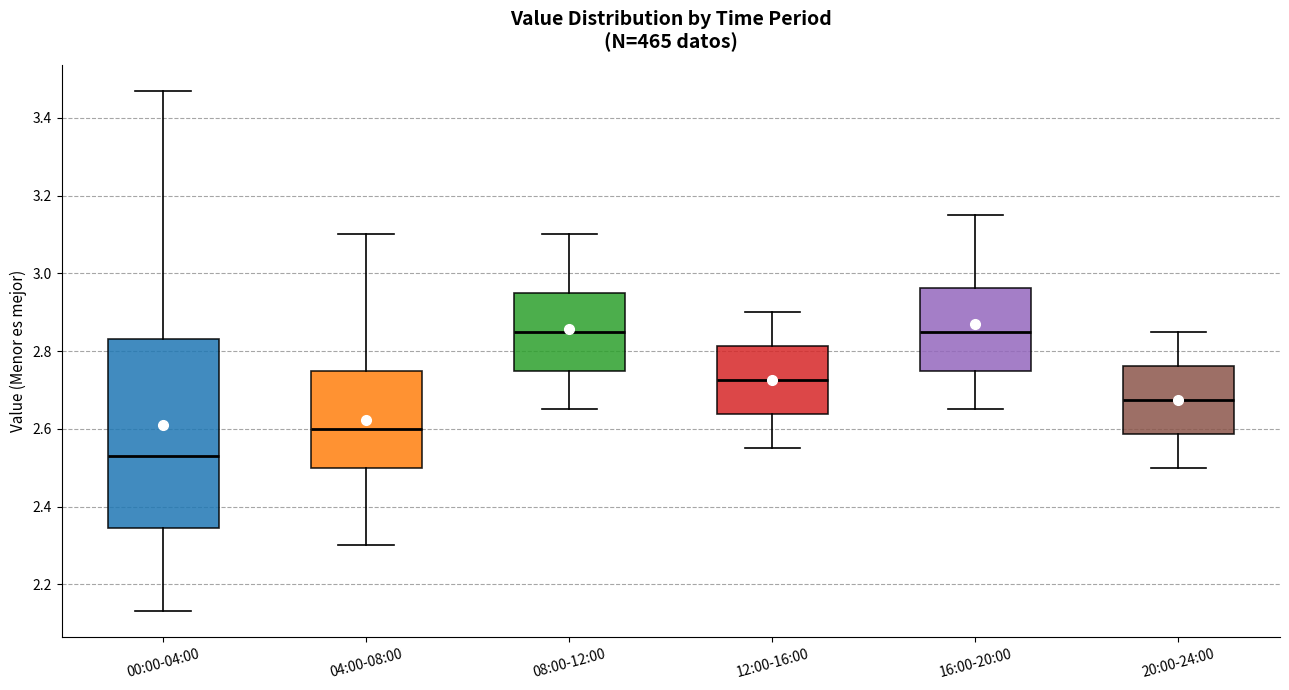

Which box has the lowest median line?

00:00-04:00